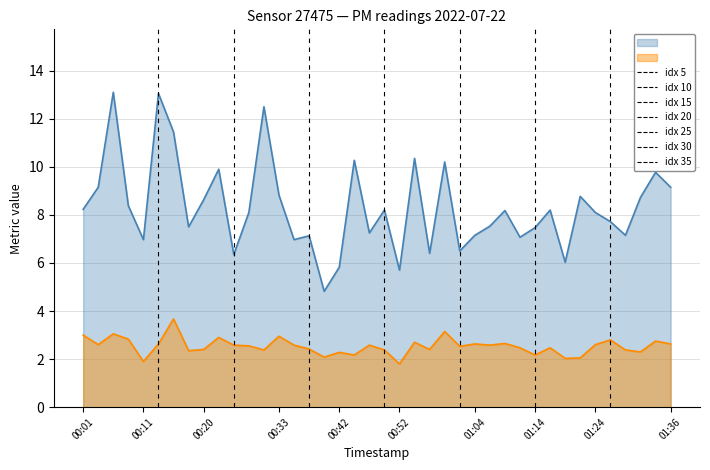

Rank the categories by P2 value from highest to lowest.

00:15, 00:59, 00:06, 00:01, 00:33, 00:23, 00:08, 01:26, 01:33, 00:55, 01:09, 00:13, 01:04, 01:36, 00:03, 01:24, 00:25, 00:35, 00:47, 01:07, 00:28, 01:02, 01:12, 01:16, 00:37, 00:20, 00:57, 00:30, 00:50, 01:29, 00:18, 01:31, 00:42, 00:45, 01:14, 00:40, 01:21, 01:19, 00:11, 00:52